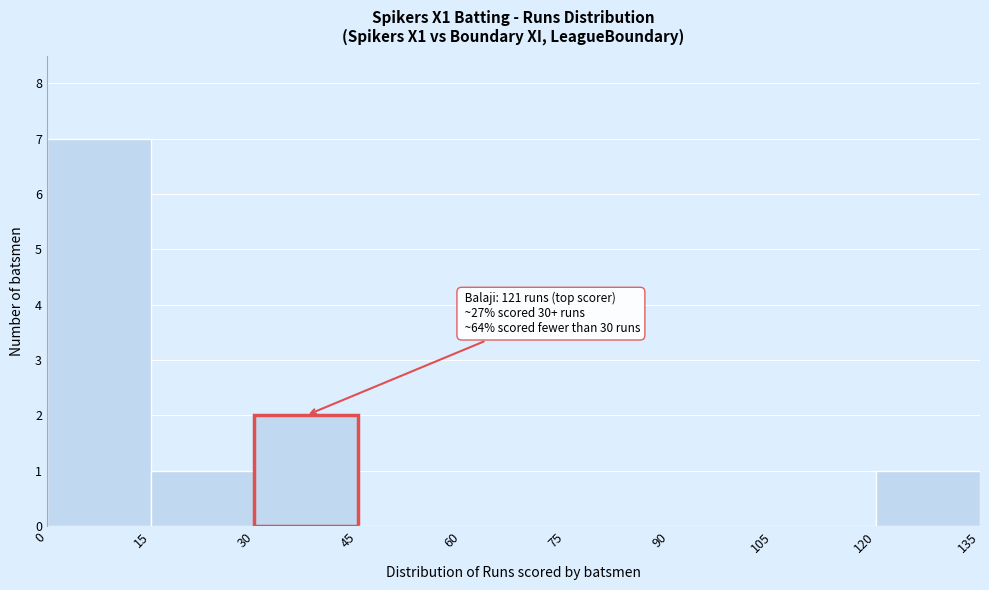

Which range on the x-axis has the tallest bar?

0 to 15